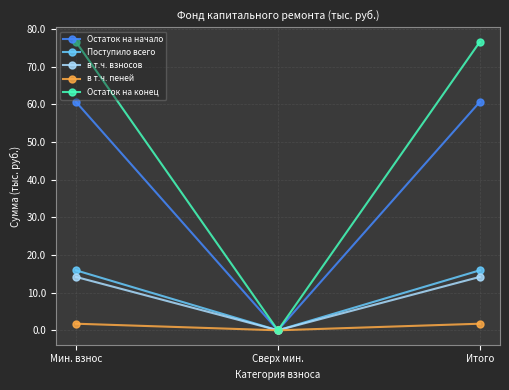

Which series has the largest total across all categories?

Остаток на конец